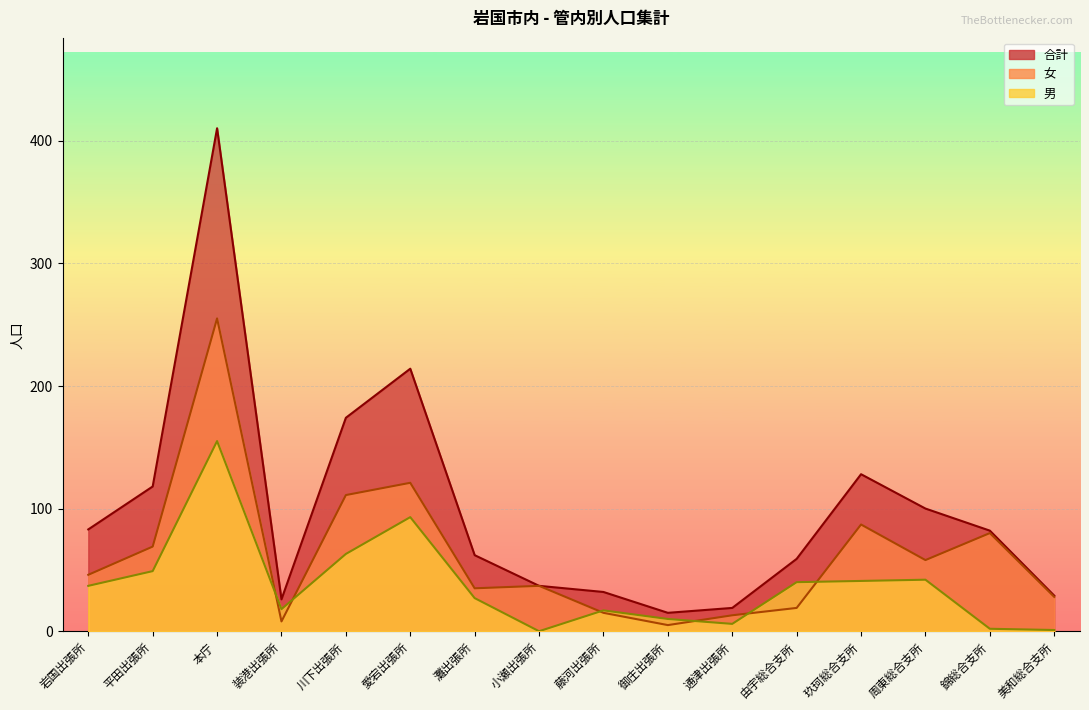

What is the average value of the 合計 series?

99